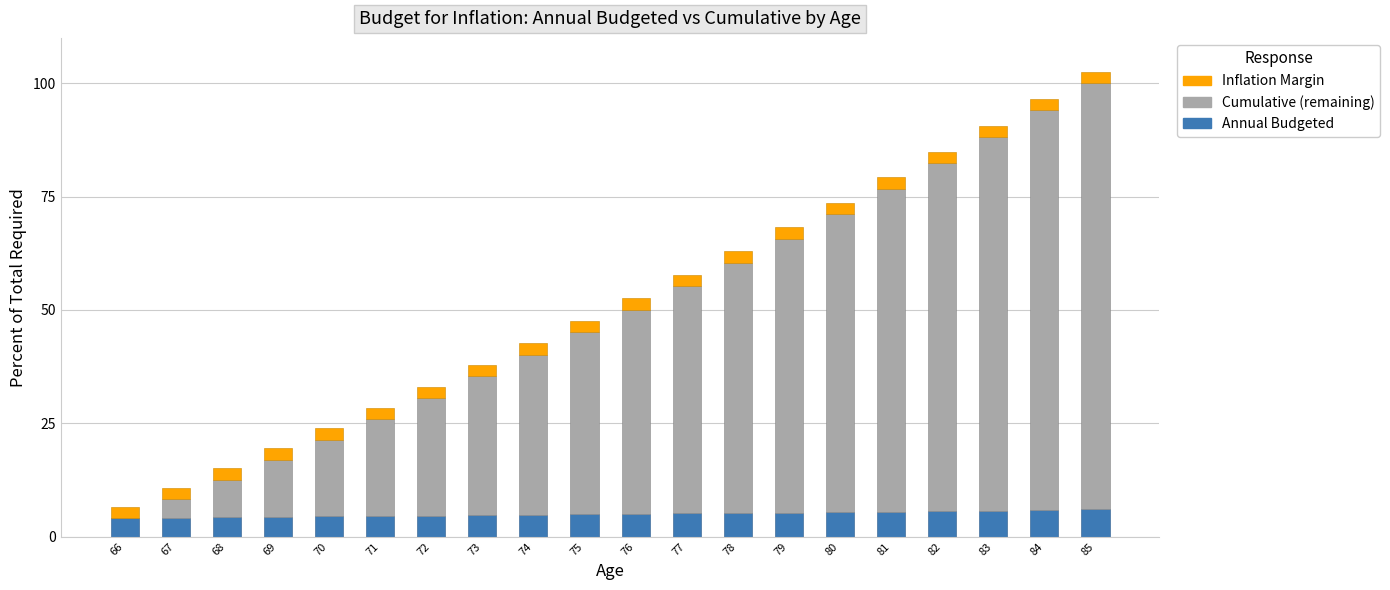

What is the highest value of the Annual Budgeted series?

6.0